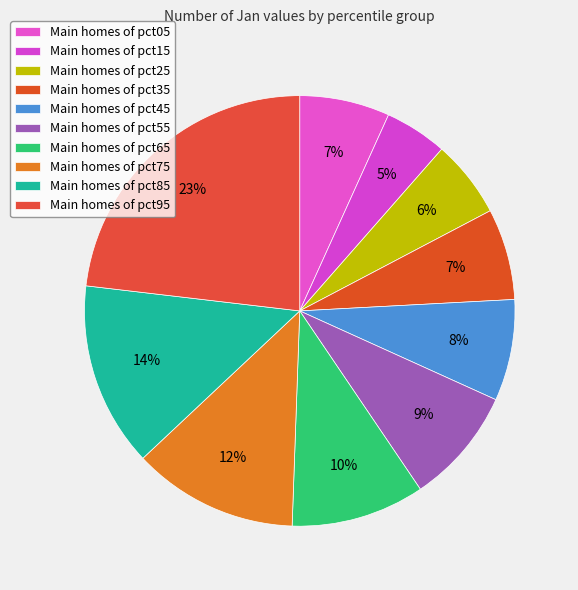

To the nearest percent, what is the average slice percentage?

10%